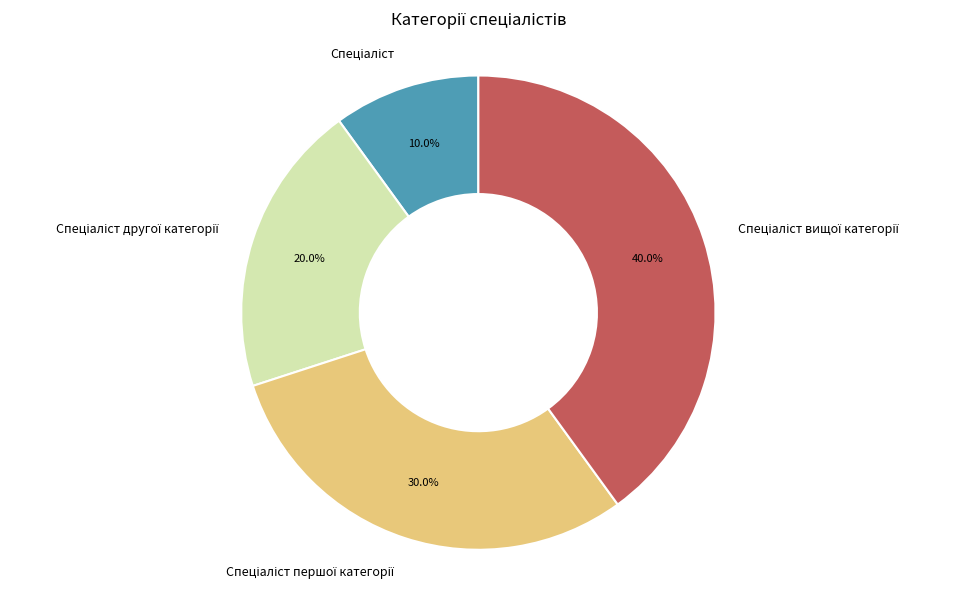

Is there any slice that represents more than half of the pie?

No